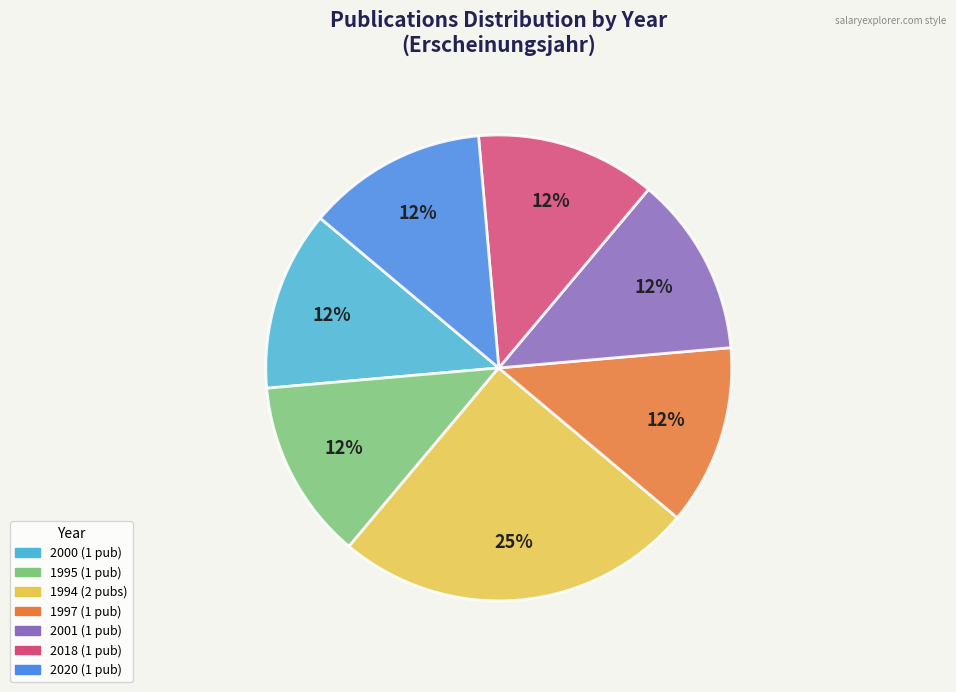

To the nearest percent, what is the average slice percentage?

14%